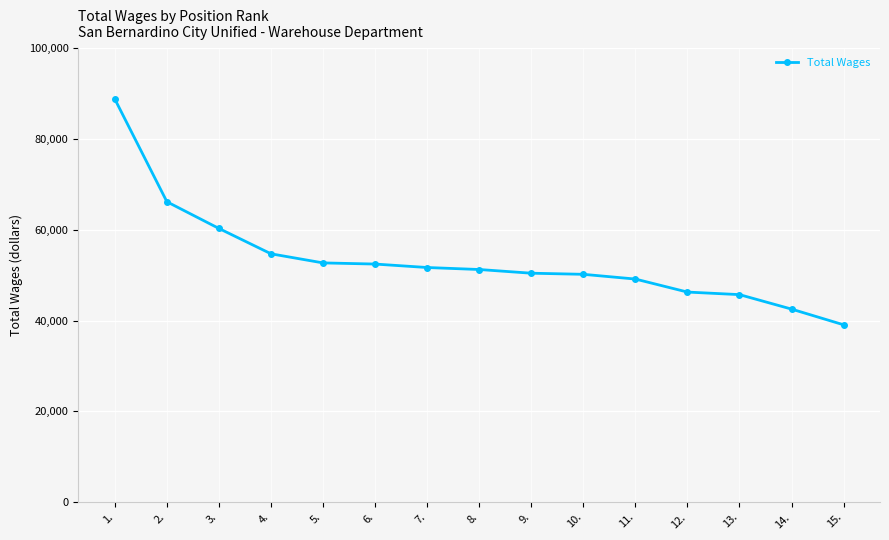

Is it true that the value at 2. is 66194?

True